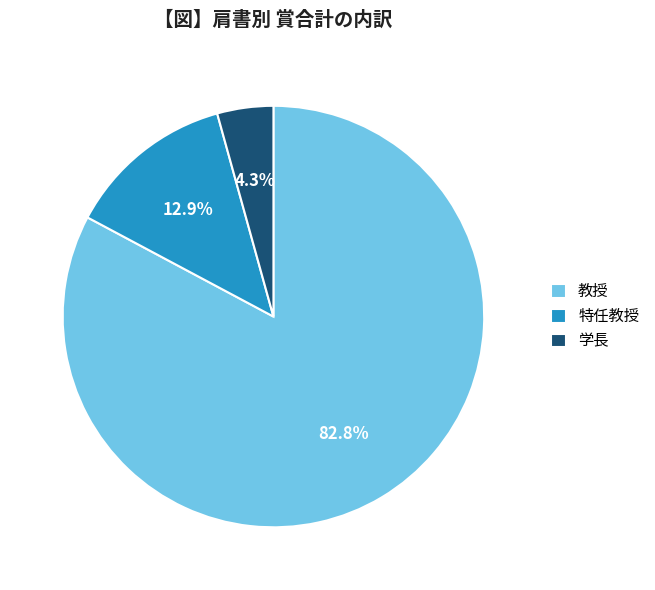

What percentage do 教授 and 学長 together represent?

87.1%